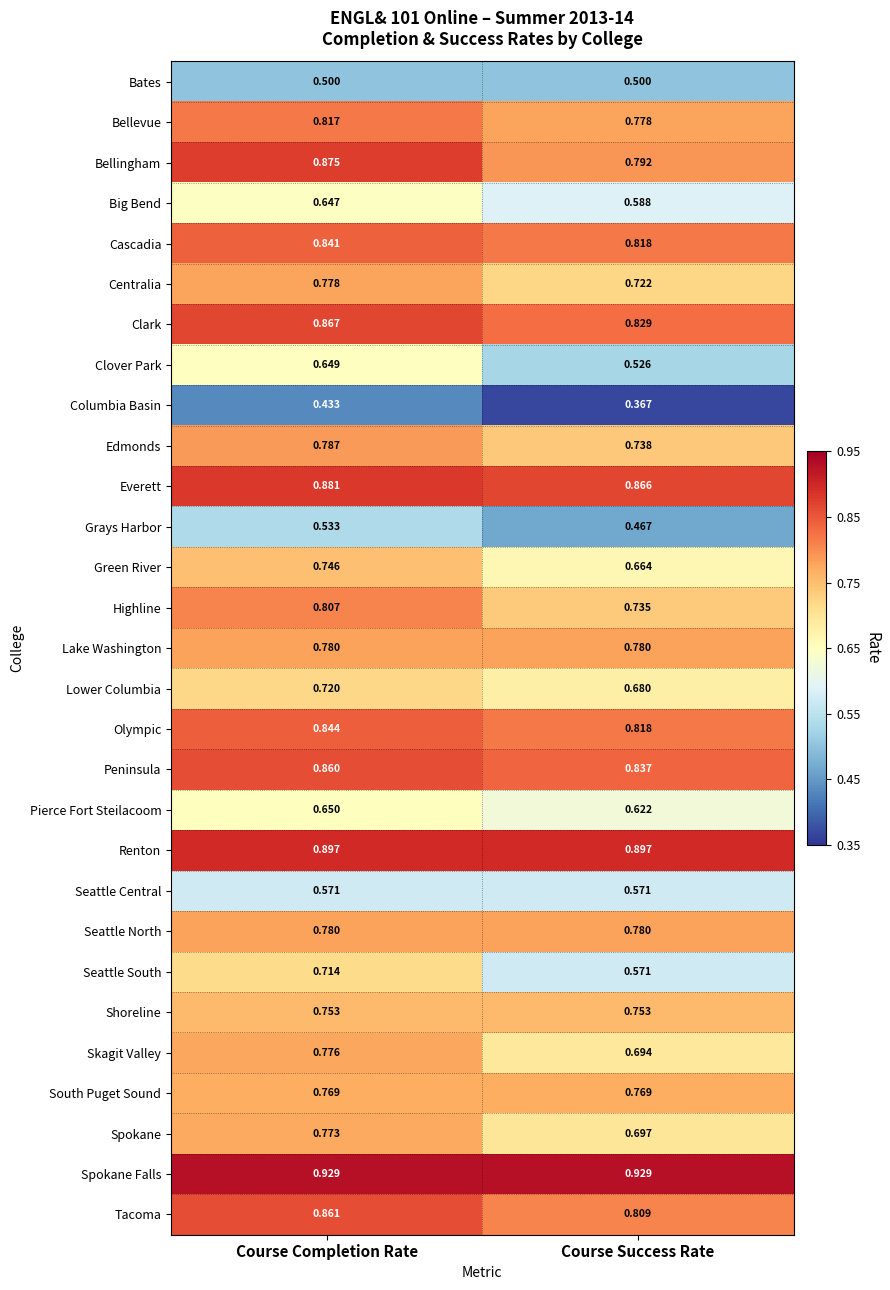

Which series has the largest total across all categories?

Spokane Falls